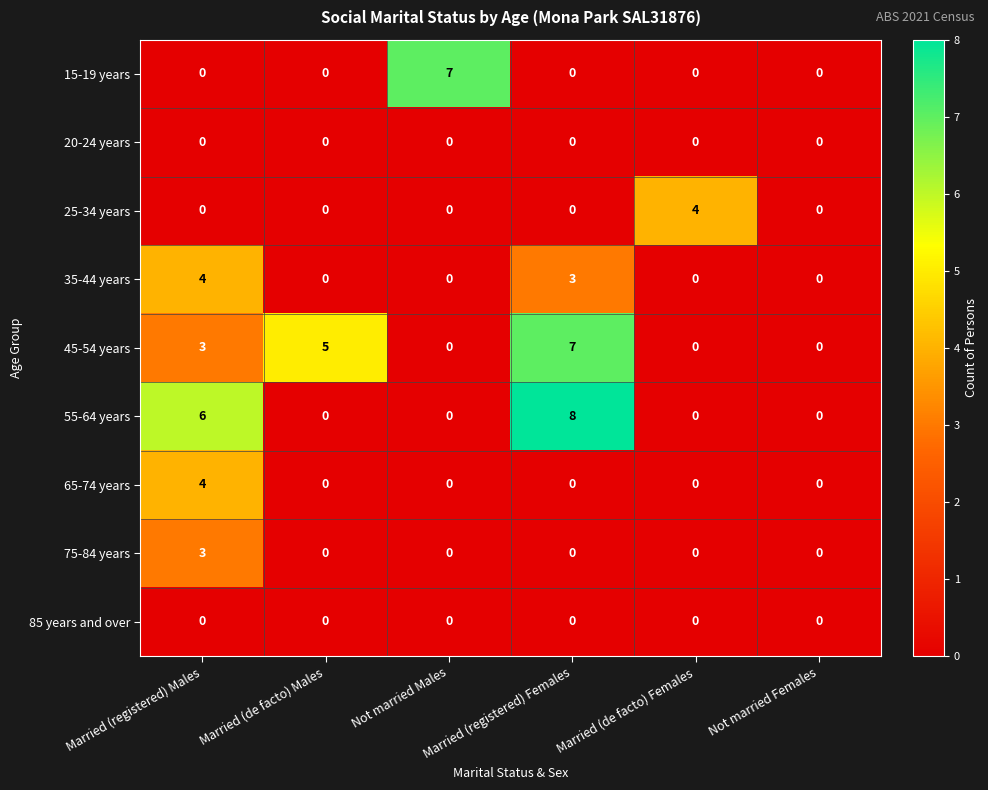

At which label does 45-54 years reach its peak?

Married (registered) Females